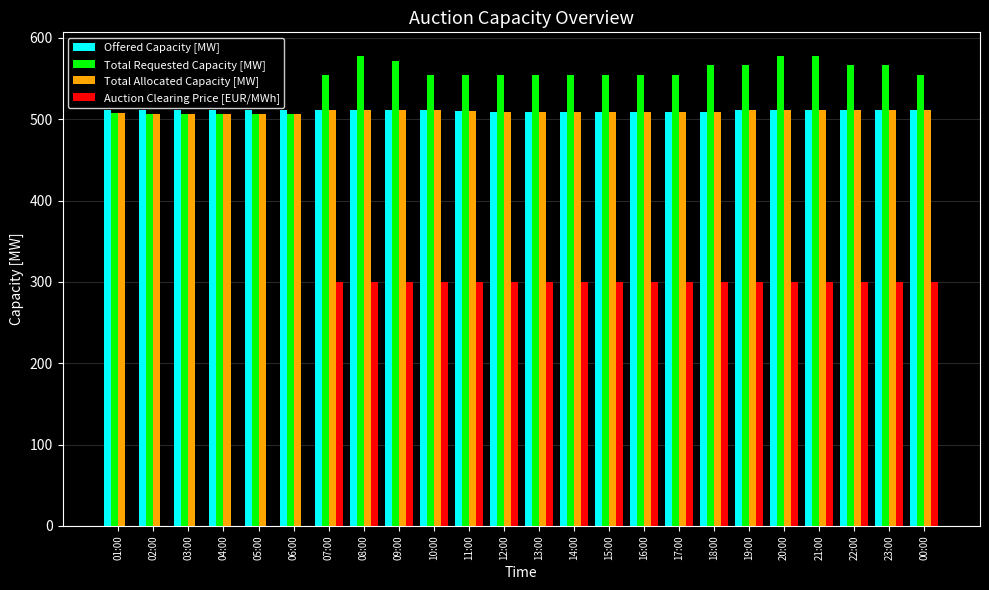

How many distinct data groups are displayed?

4